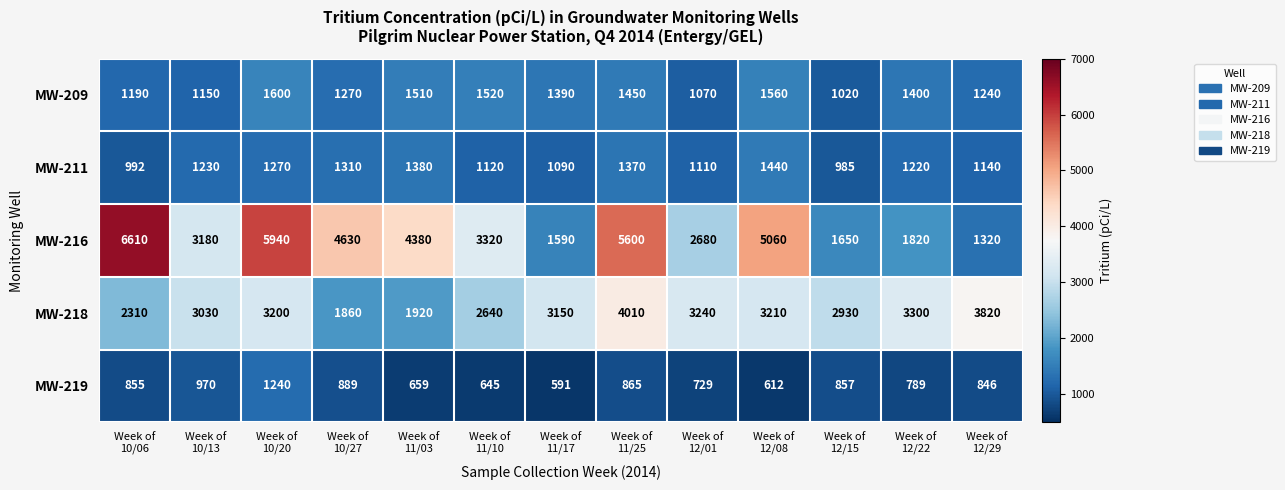

Which series has the widest spread of values?

MW-216